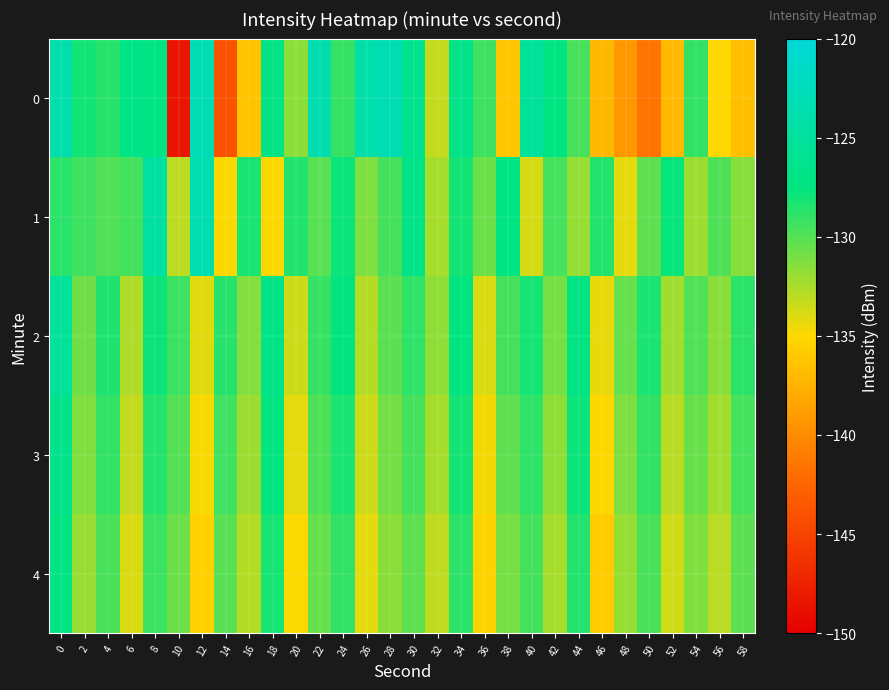

Between 48 and 22, which is larger?

22